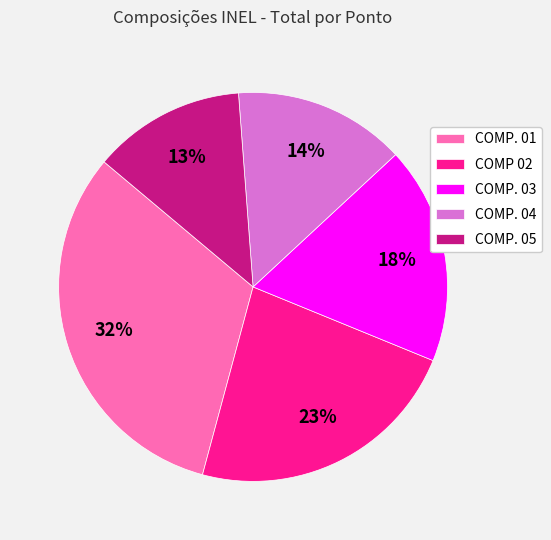

What is the smallest slice in the pie chart?

COMP. 05